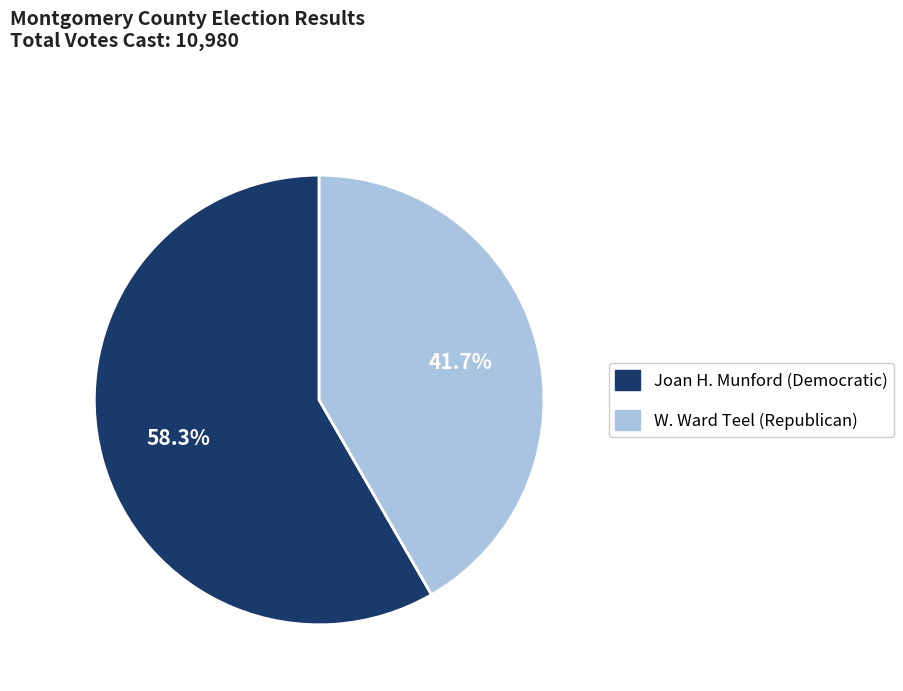

Is there a majority slice in this chart?

Yes